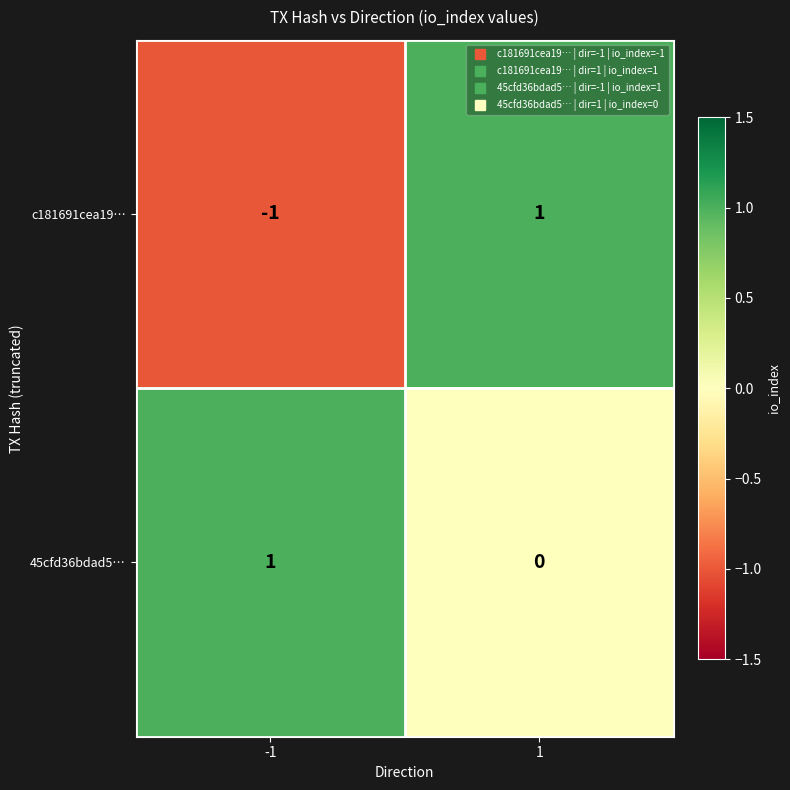

Which series has the widest spread of values?

c181691cea19…